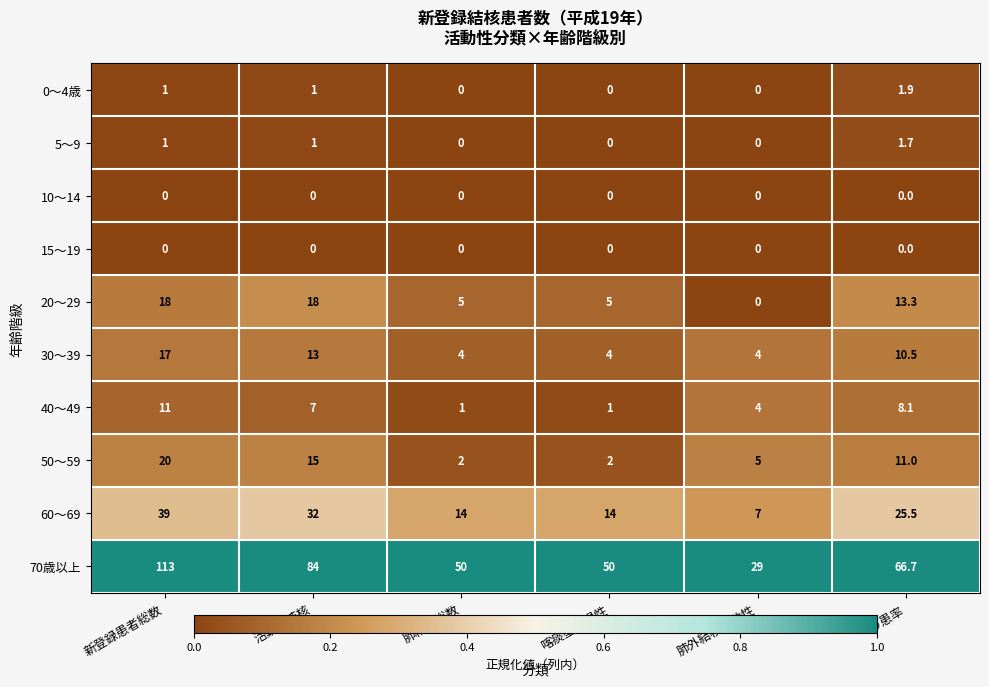

Is it true that 0～4歳 equals 1.0 at 新登録患者総数?

True